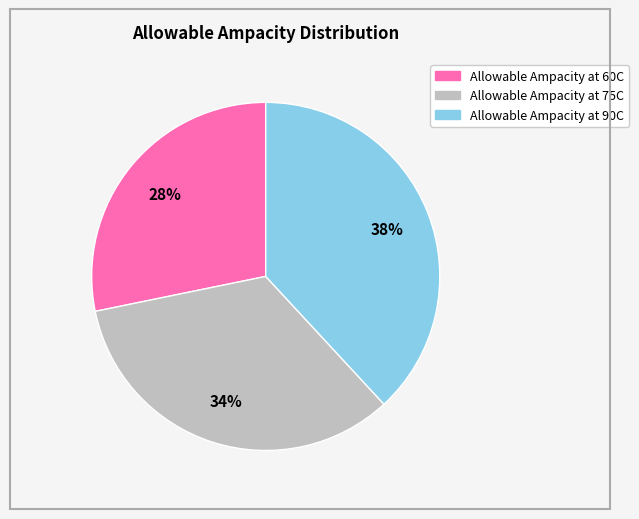

To the nearest percent, what is the average slice percentage?

33%